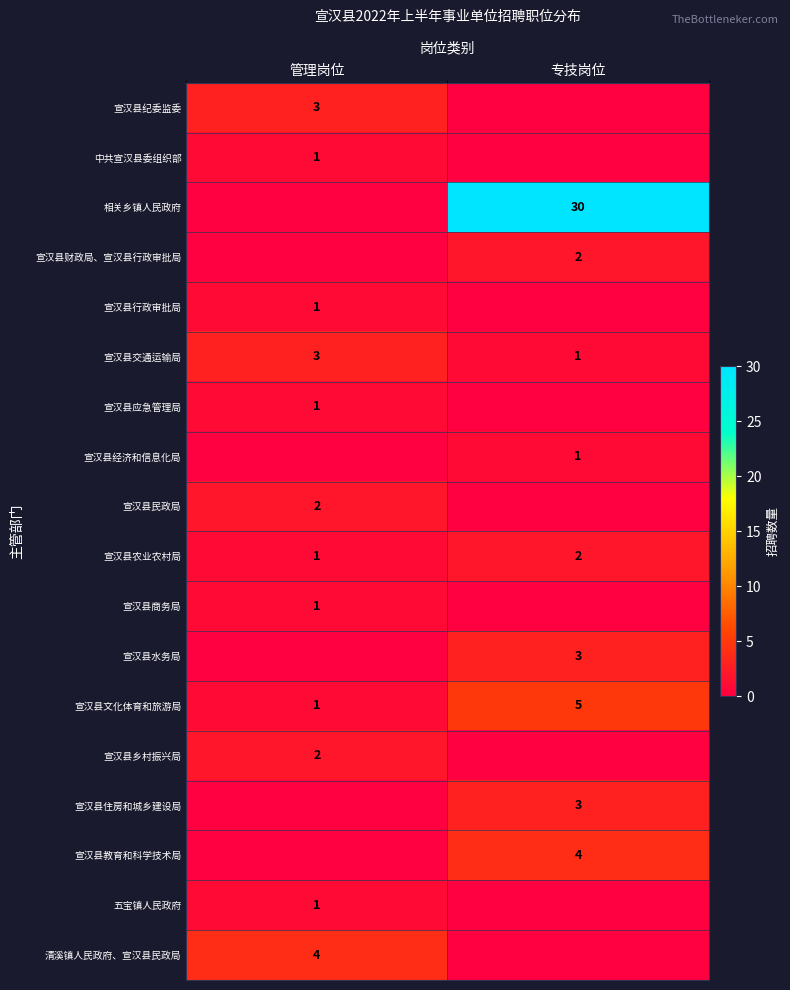

True or false: 宣汉县交通运输局 has a value of 3 at 管理岗位.

True